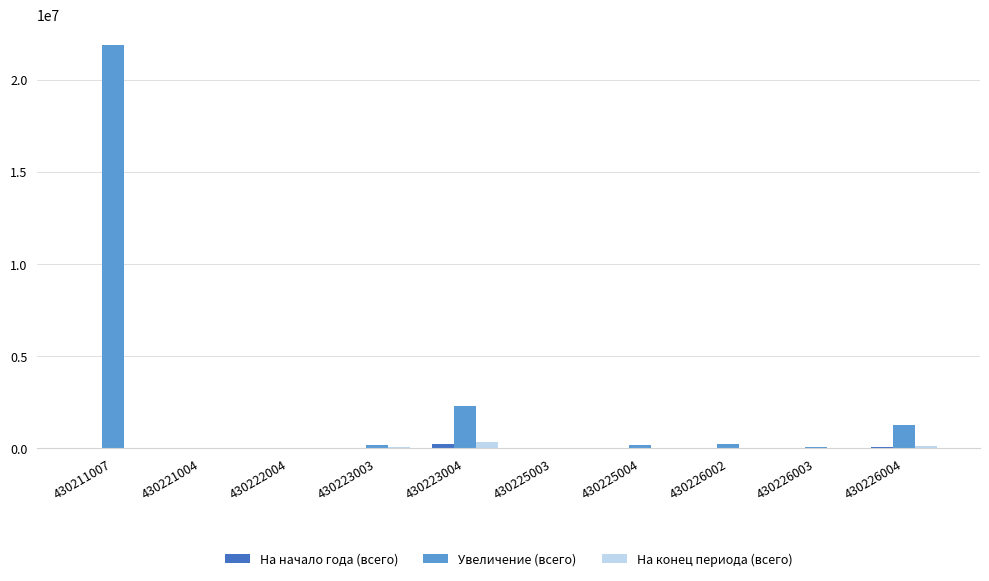

Which series has the largest total across all categories?

Увеличение (всего)